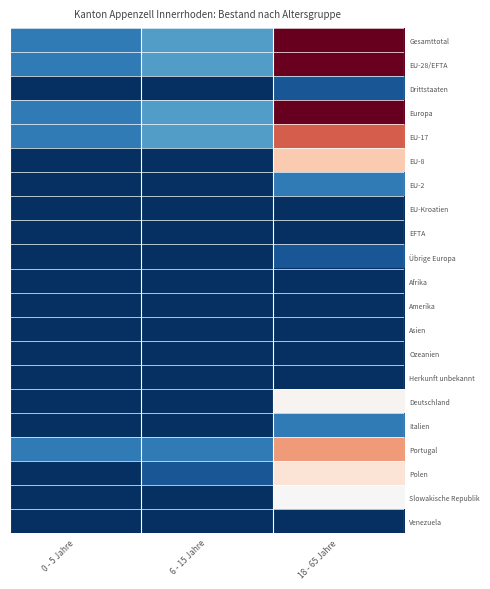

At which category does the chart reach its peak across all series?

18 - 65 Jahre